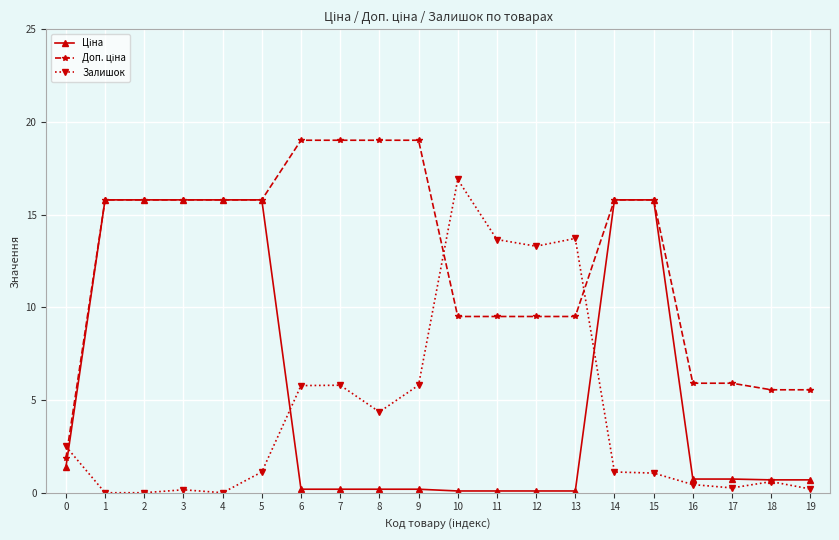

How many distinct data groups are displayed?

3